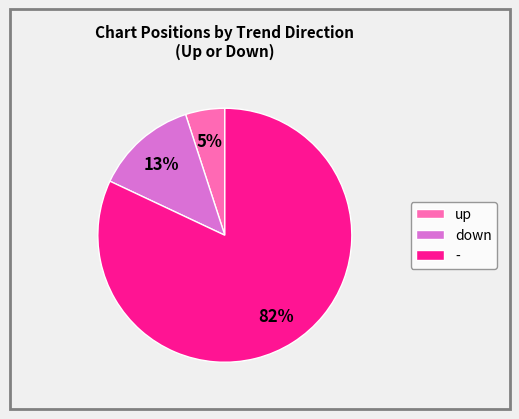

What percentage is the - slice, to the nearest percent?

82%